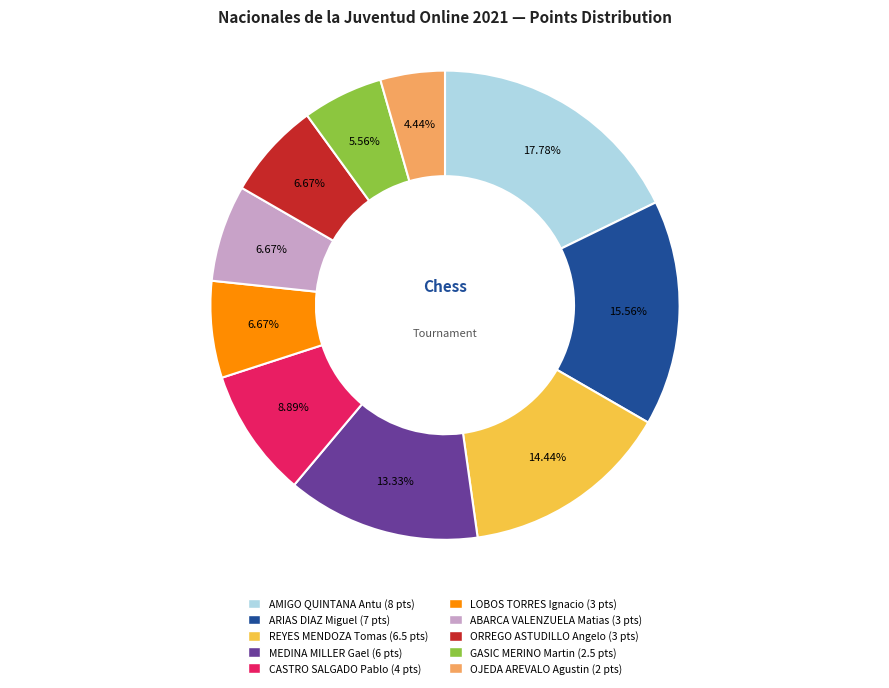

What is the ratio of the value at AMIGO QUINTANA Antu to the value at ABARCA VALENZUELA Matias?

2.7